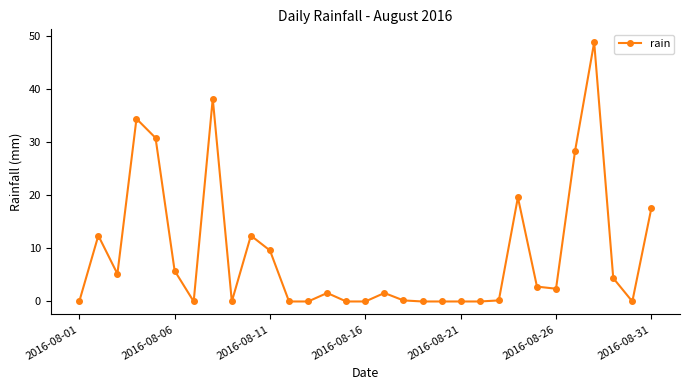

True or false: the data has more than 0 interior local peaks.

True